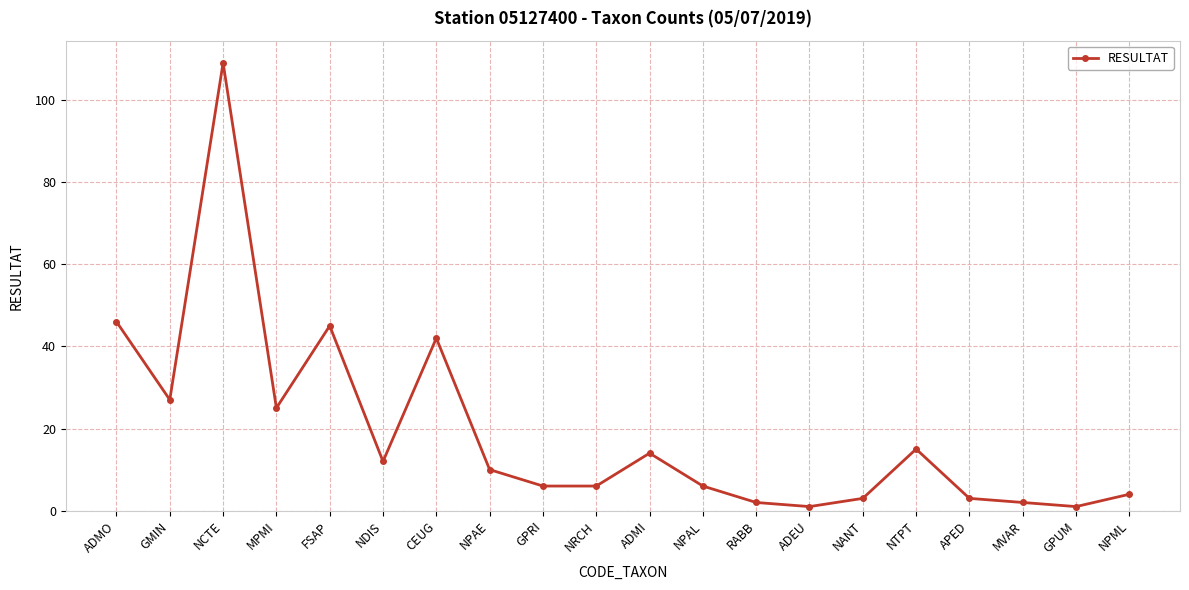

Reading left to right, what are all the values shown in this chart?

46	27	109	25	45	12	42	10	6	6	14	6	2	1	3	15	3	2	1	4